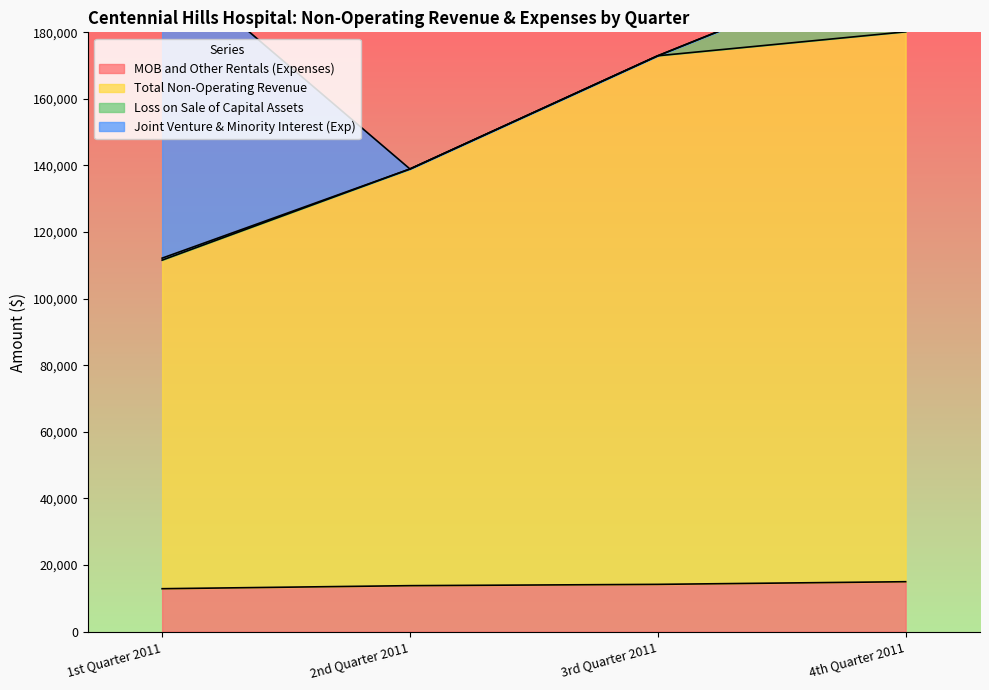

True or false: MOB and Other Rentals (Expenses) has more than 2 points higher than both neighbors.

False